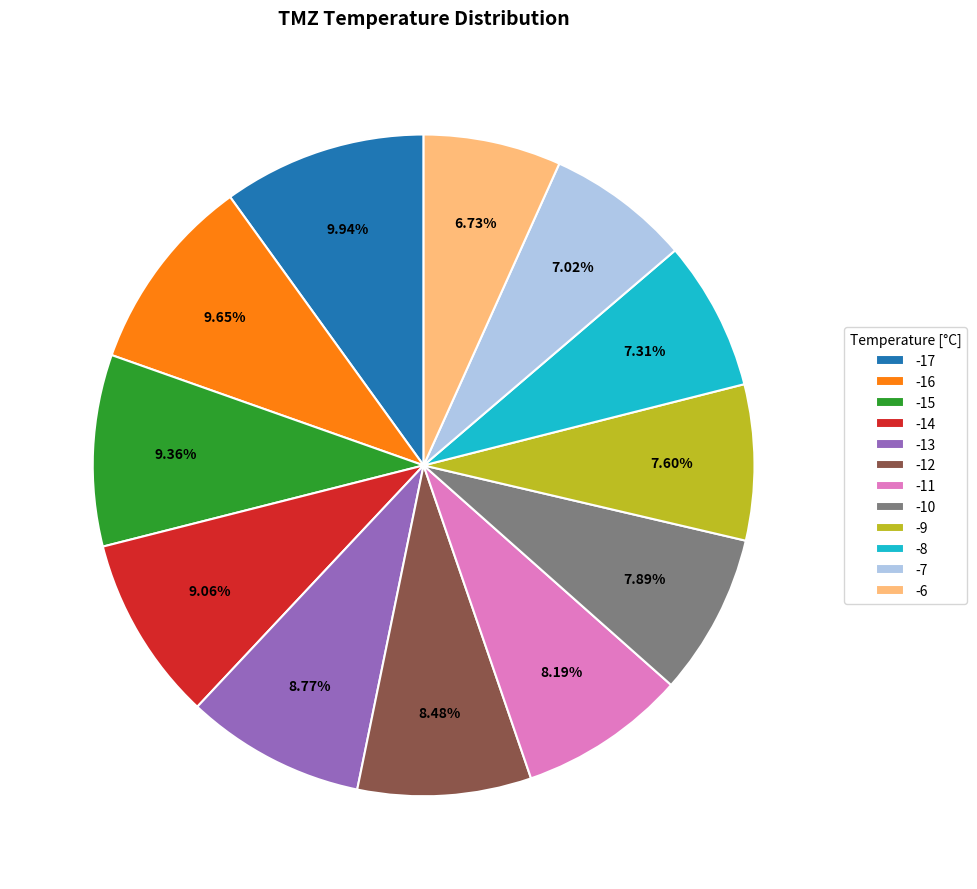

How many slices are in this pie chart?

12